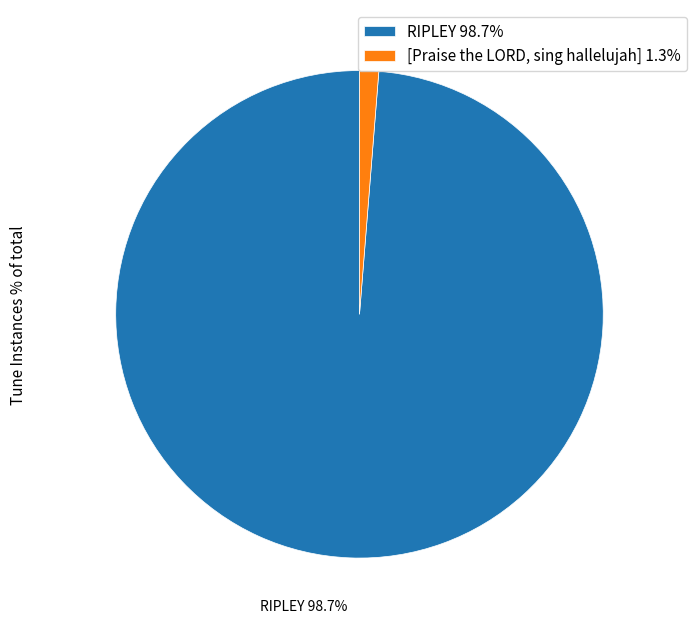

What percentage is the [Praise the LORD, sing hallelujah] slice, to the nearest percent?

1%